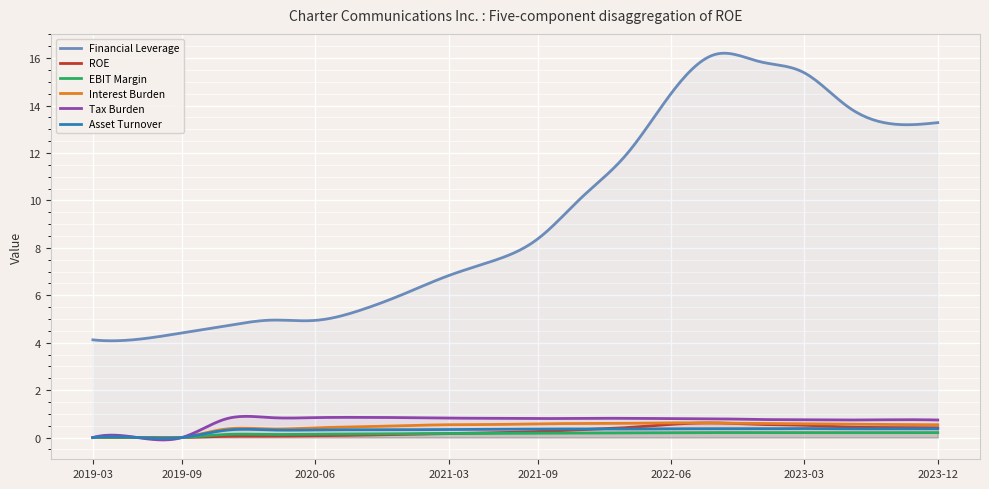

What is the label of the 11th point from the left?

2021-09-30